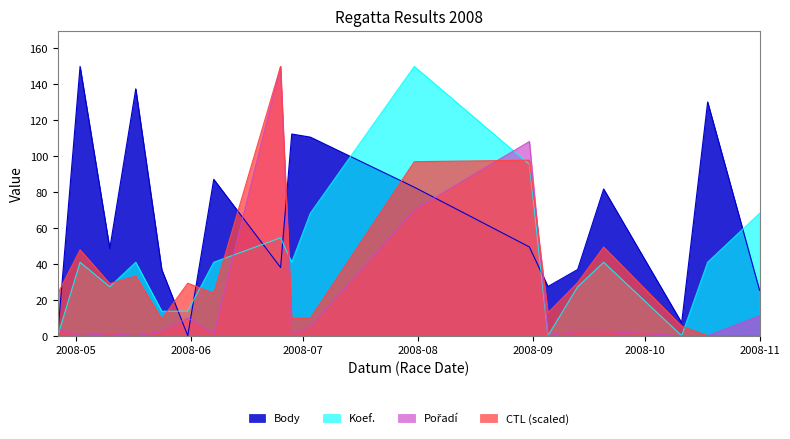

What are all the series names shown in the legend?

Body, Koef., Pořadí, CTL (scaled)